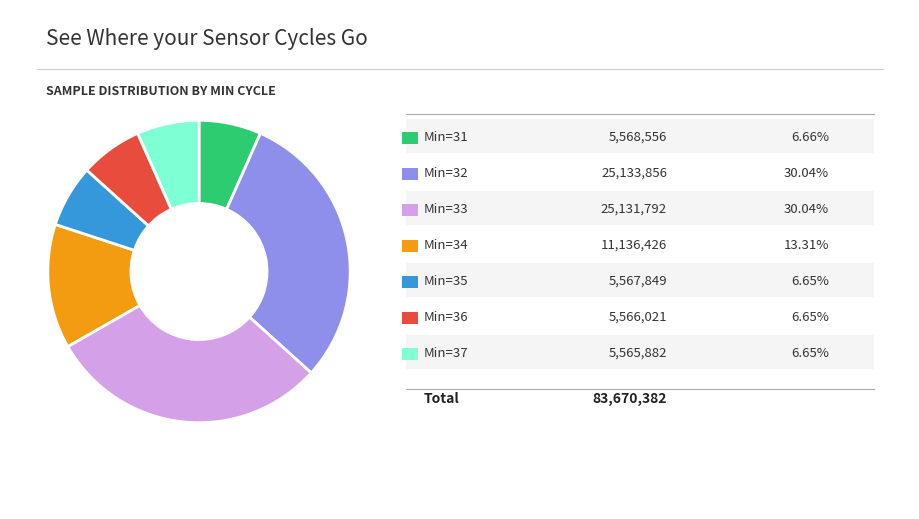

Is there any slice that represents more than half of the pie?

No